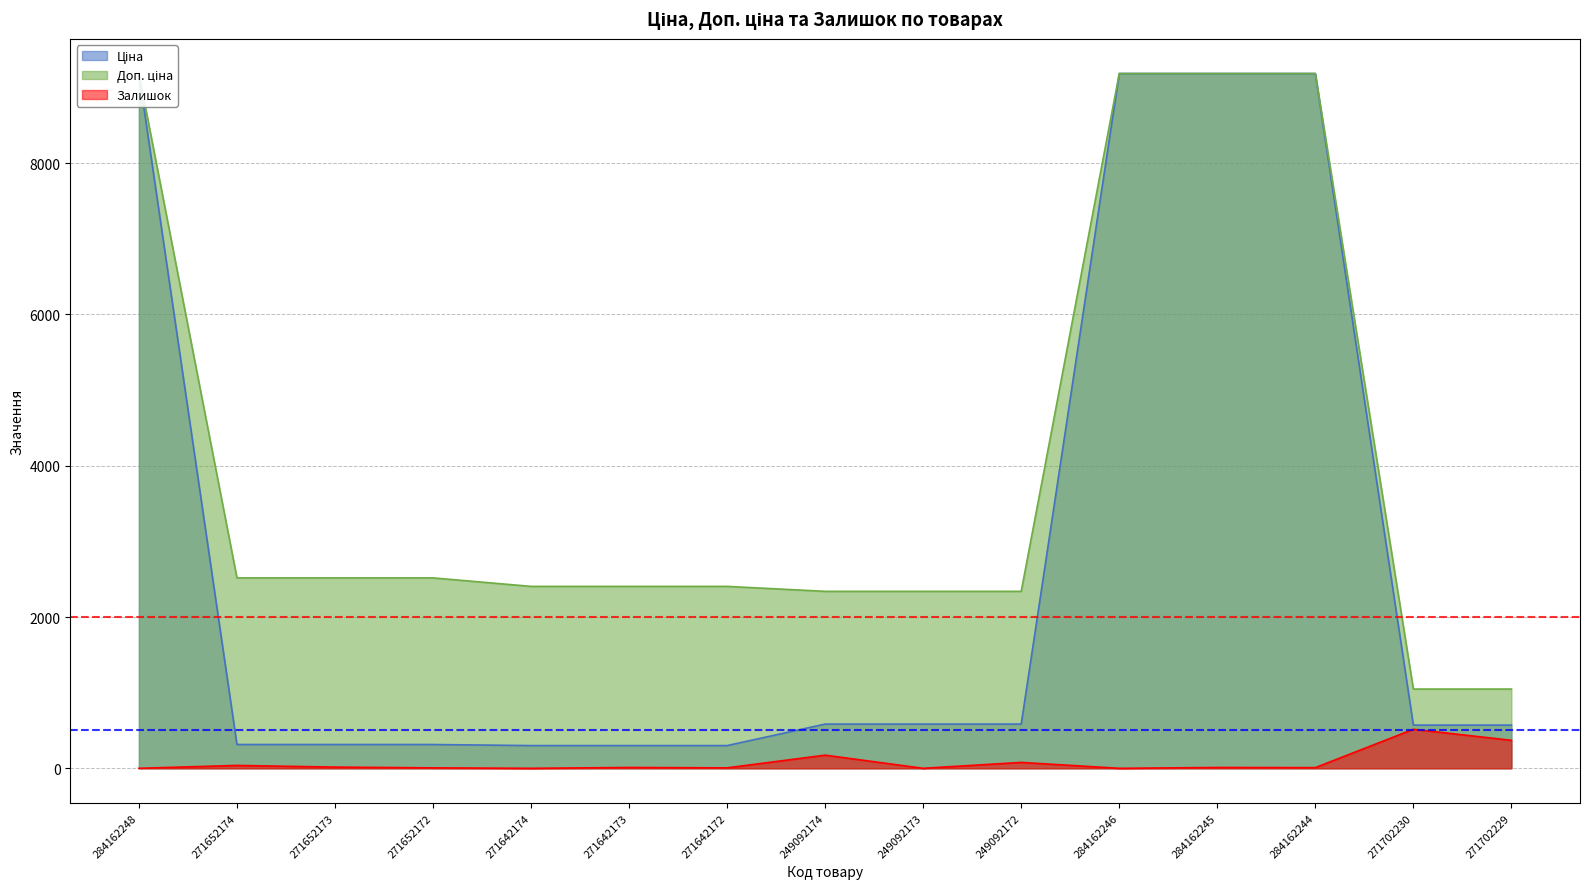

What is the difference between the second highest and second lowest values in the Залишок series?

370